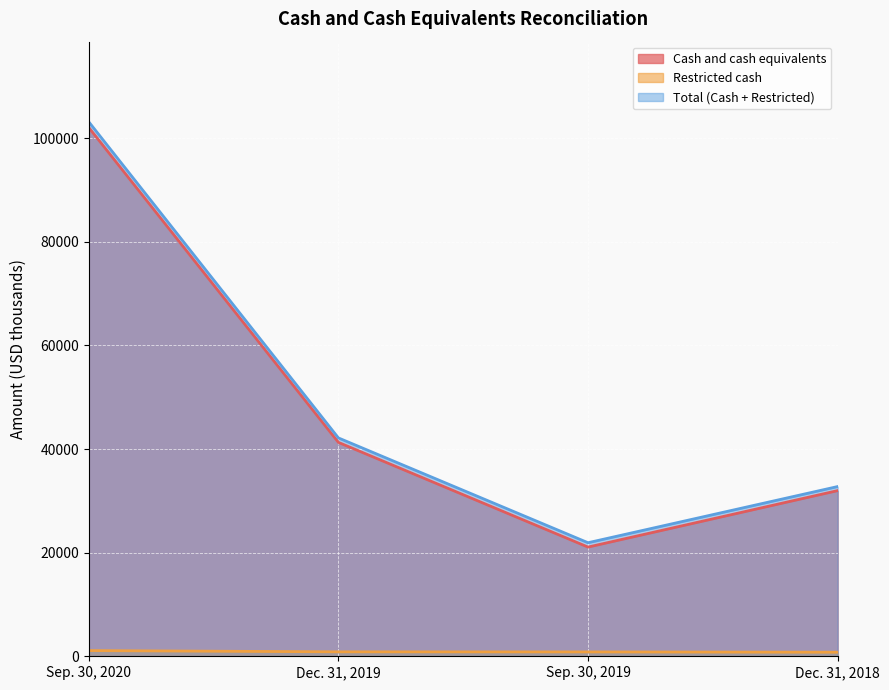

How many data points in Cash and cash equivalents are above 41281?

1